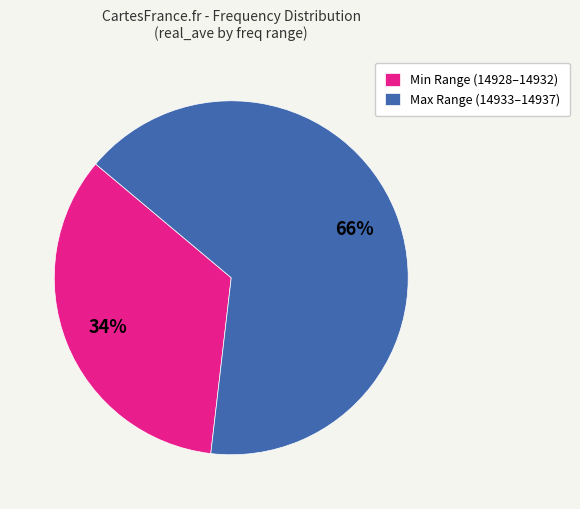

Between Min Range (14928–14932) and Max Range (14933–14937), which is larger?

Max Range (14933–14937)